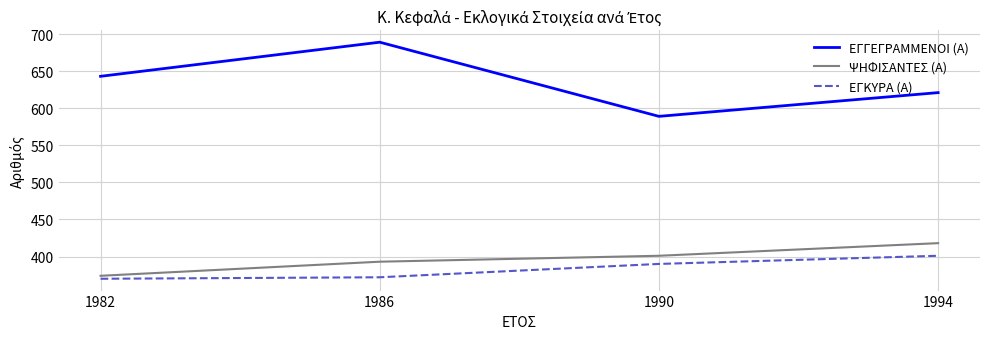

Is the value of ΨΗΦΙΣΑΝΤΕΣ (Α) at 1986 greater than the value of ΕΓΚΥΡΑ (Α) at 1982?

Yes